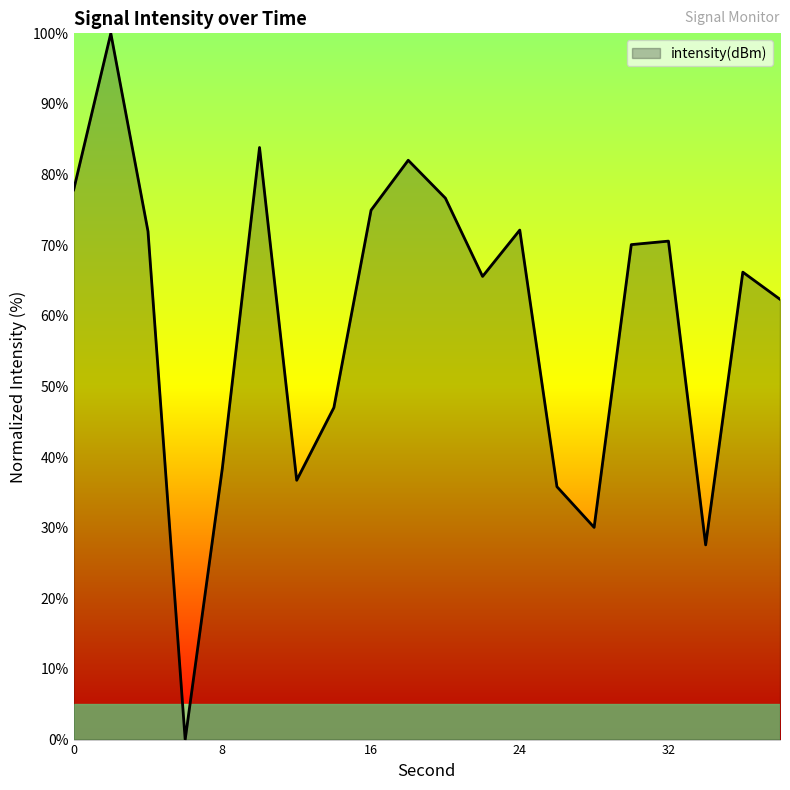

What is the difference between the maximum and minimum values?

100.0